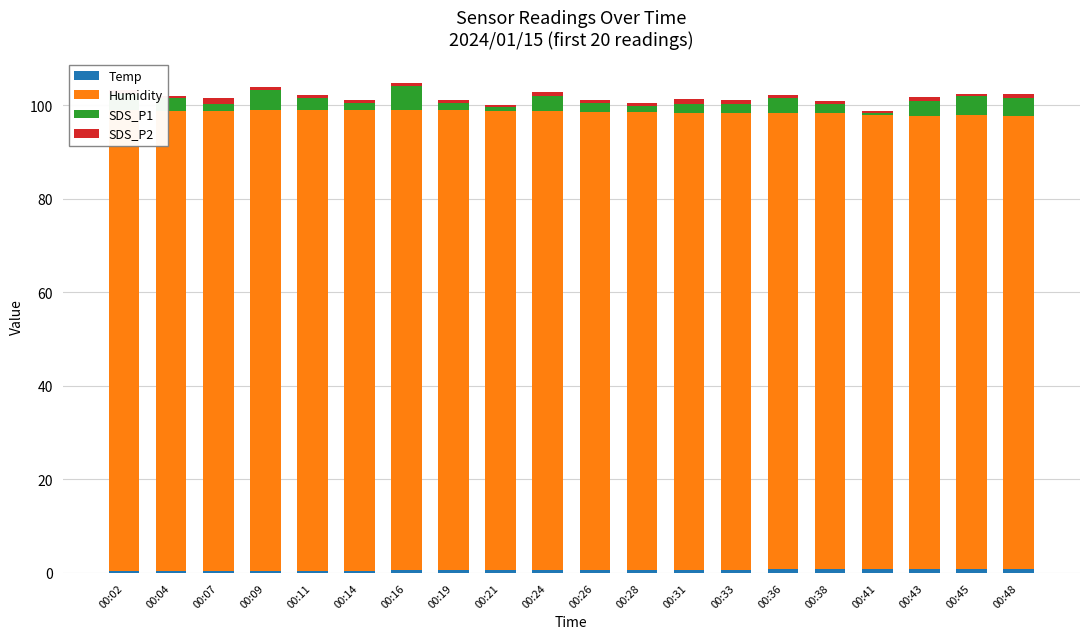

What is the average value of the SDS_P2 series?

0.7